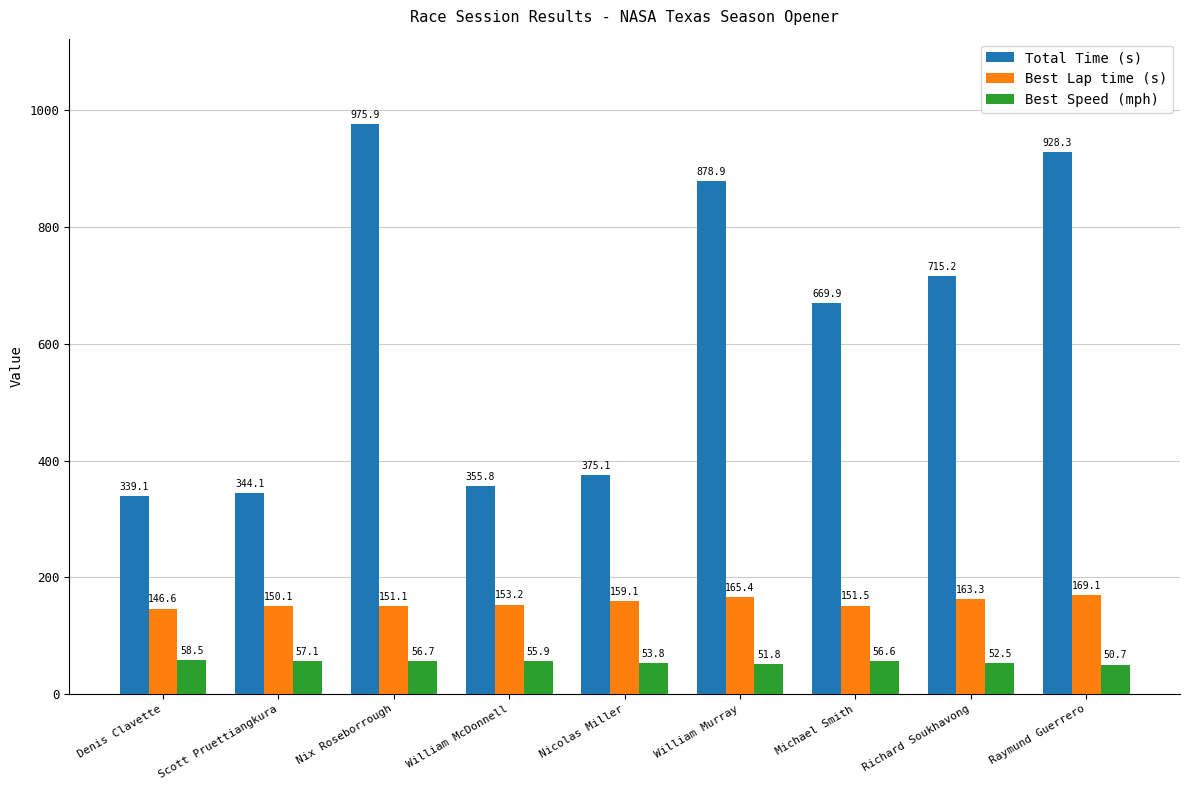

What is the label of the 8th bar from the left?

Richard Soukhavong